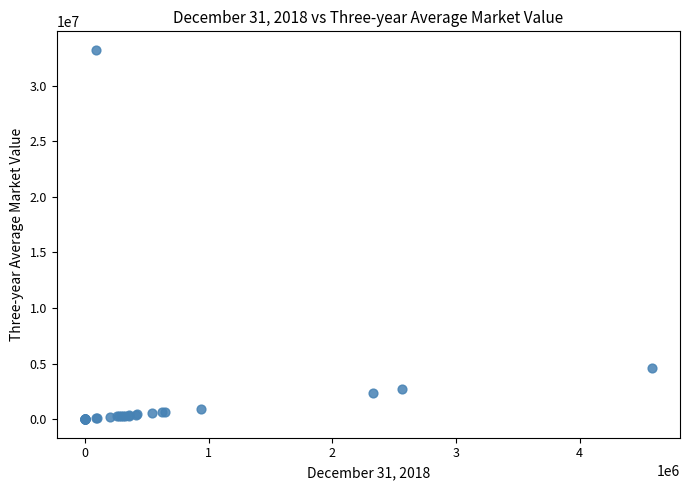

What Y value in the scatter plot is closest to 16612996?

4596316.3